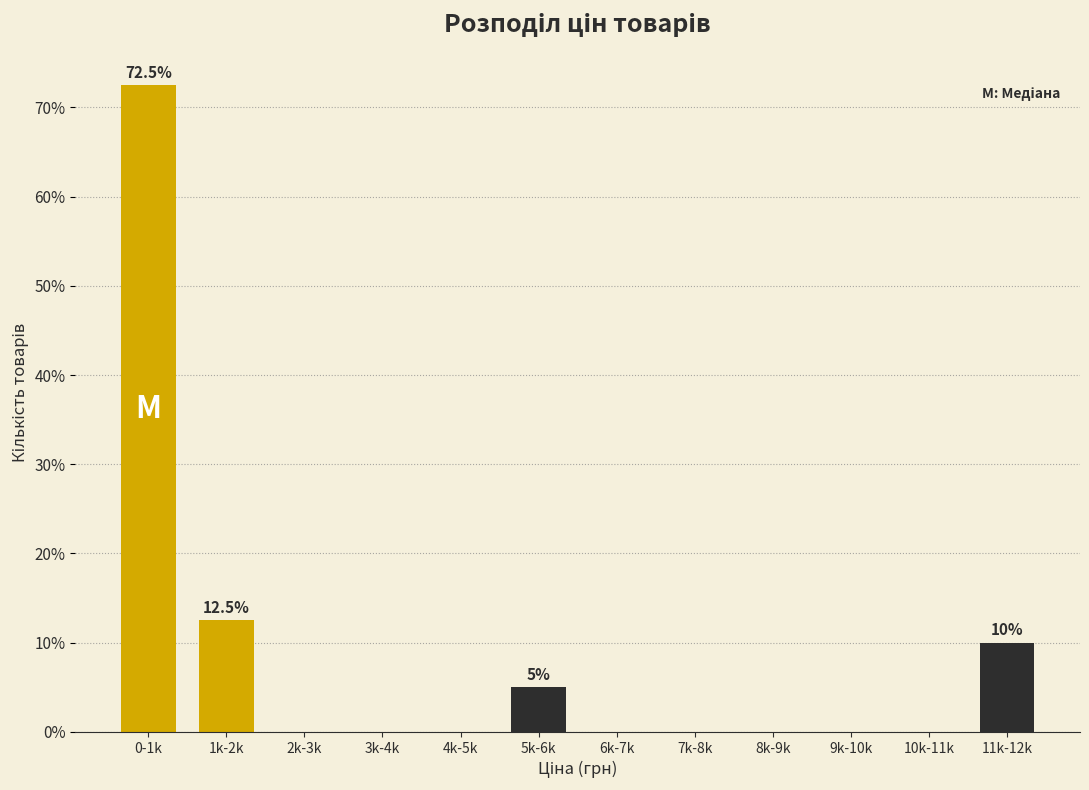

Reading left to right, list all the values displayed in this chart.

0-1k=72.5	1k-2k=12.5	2k-3k=0.0	3k-4k=0.0	4k-5k=0.0	5k-6k=5.0	6k-7k=0.0	7k-8k=0.0	8k-9k=0.0	9k-10k=0.0	10k-11k=0.0	11k-12k=10.0